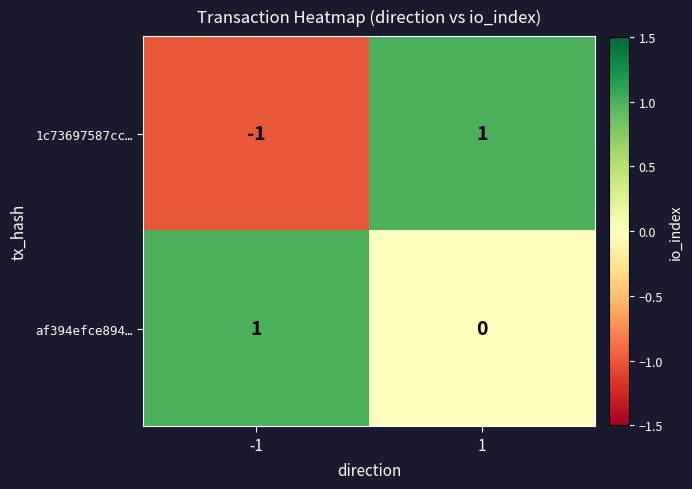

Reading right to left, extract all data points from this chart.

1c73697587cc…: 1	-1
af394efce894…: 0	1